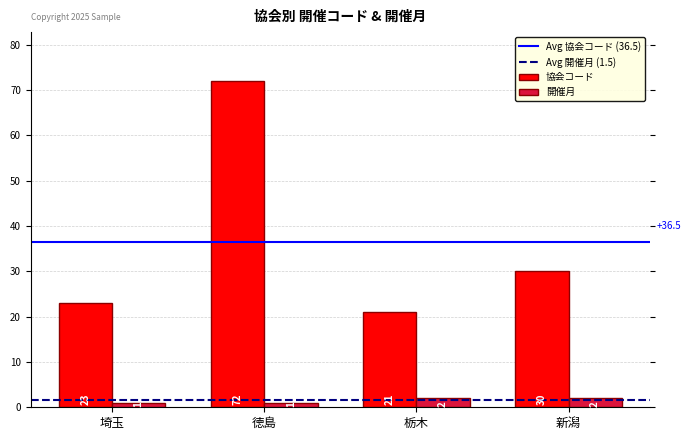

Is the value of 開催月 at 徳島 greater than the value of 協会コード at 埼玉?

No